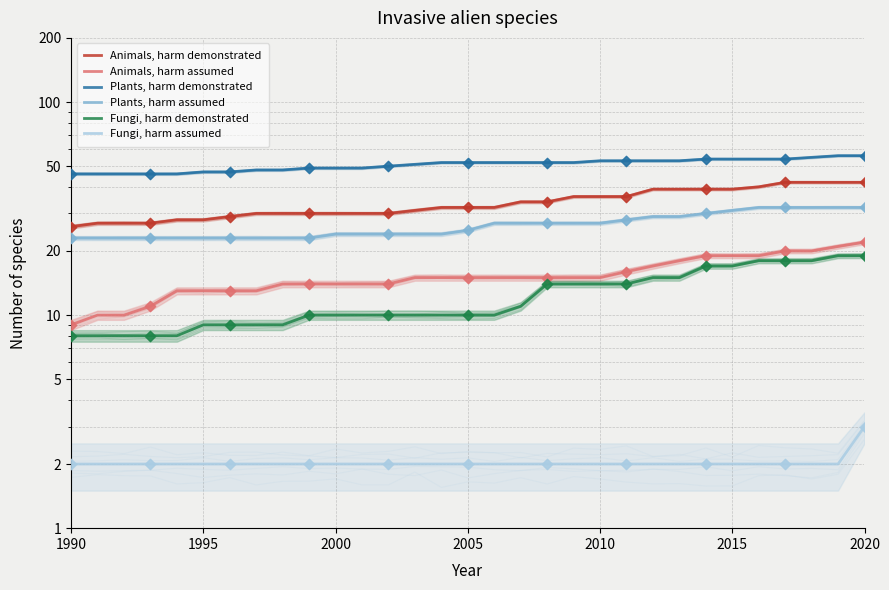

What is the total value across all series at 16?

138